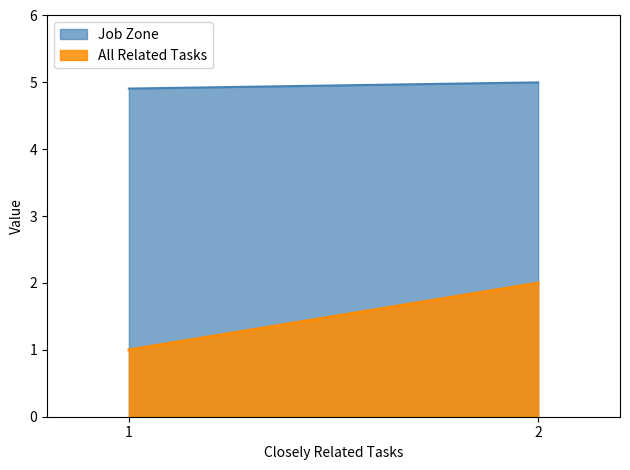

Rank the categories by All Related Tasks value from lowest to highest.

1, 2